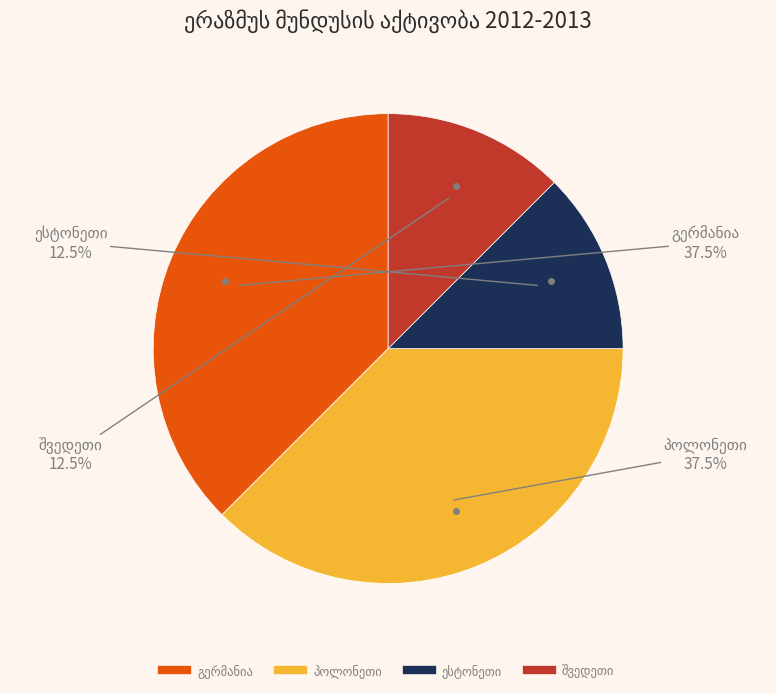

Is there a majority slice in this chart?

No